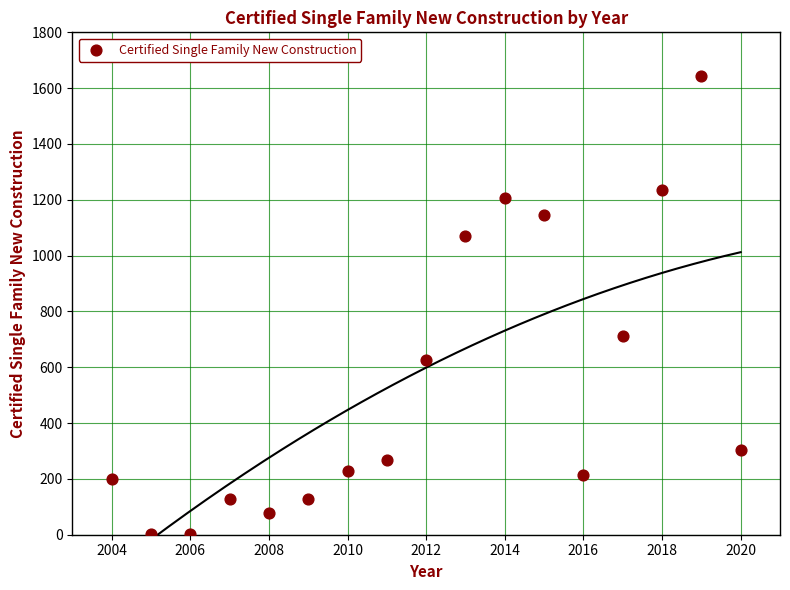

What is the range of Y values (max minus min)?

1643